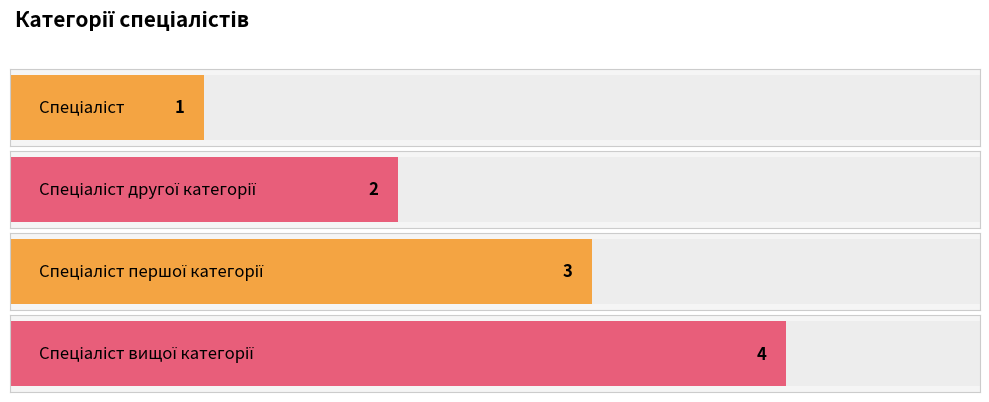

List the labels in order of value, smallest first.

Спеціаліст, Спеціаліст другої категорії, Спеціаліст першої категорії, Спеціаліст вищої категорії